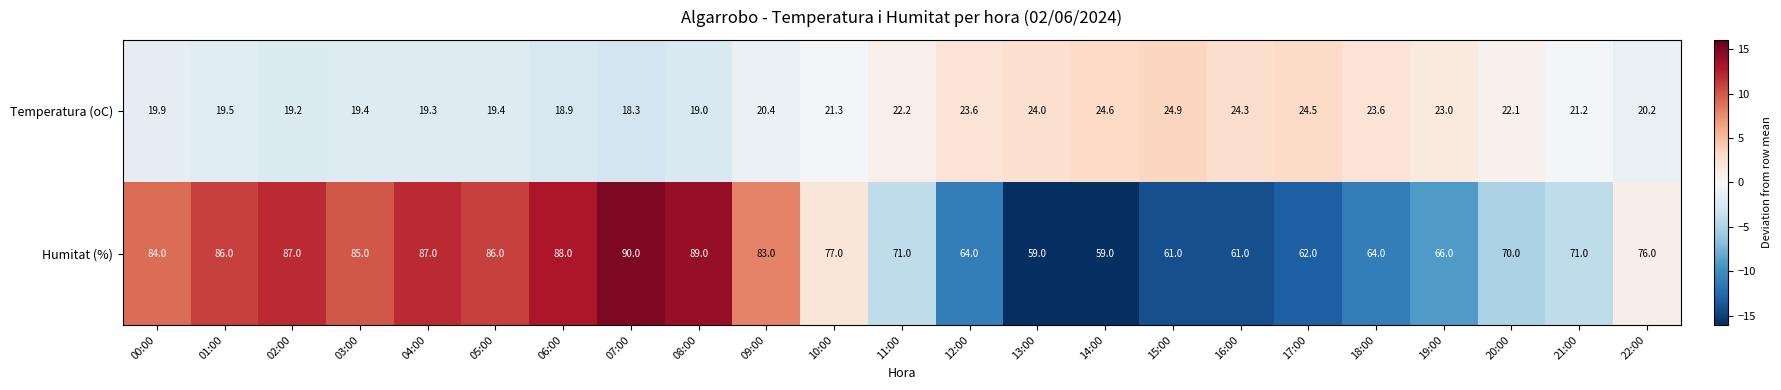

At which label is Temperatura (oC) closest to 21?

21:00